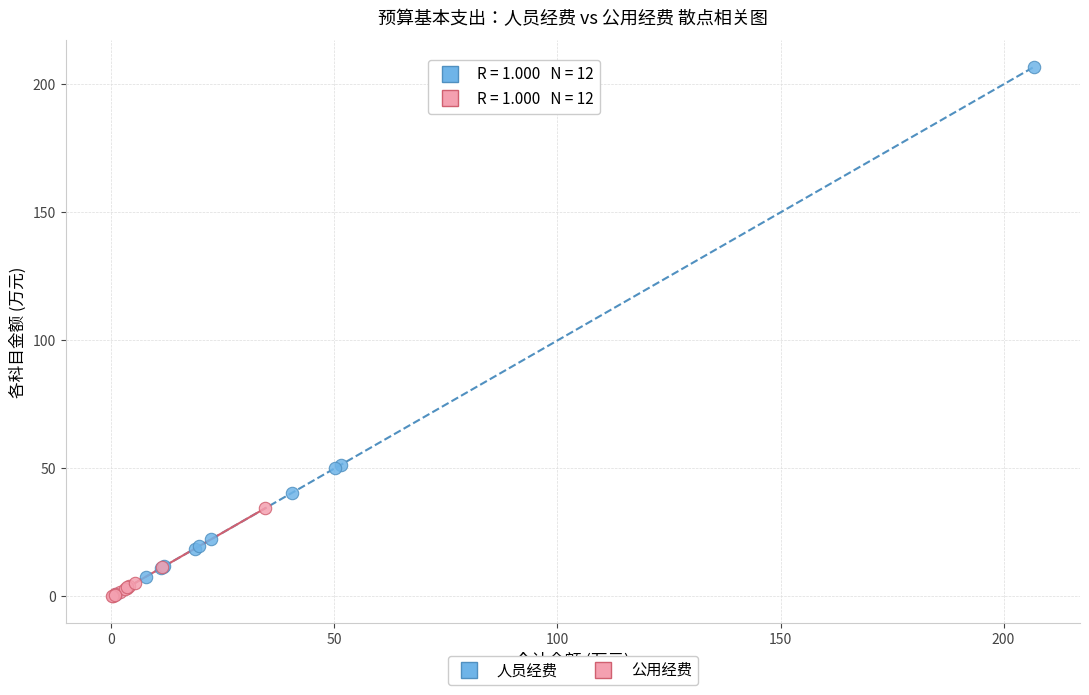

Which series has the largest Y range (max minus min)?

人员经费